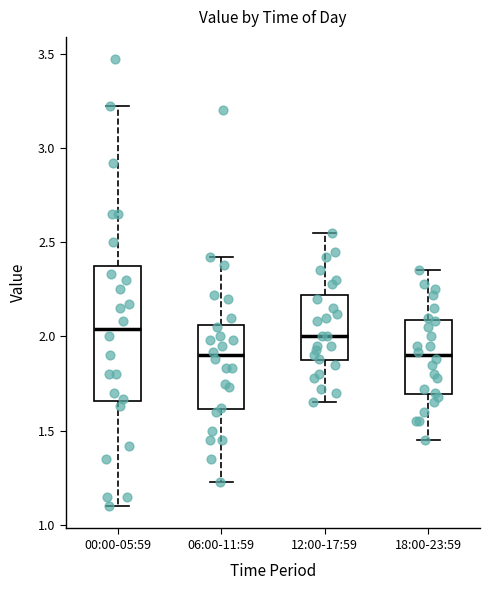

Where does the lower whisker of the box for 00:00-05:59 end on the y-axis? The values are not printed on the chart, so give them approximately, as read against the axis.

1.10